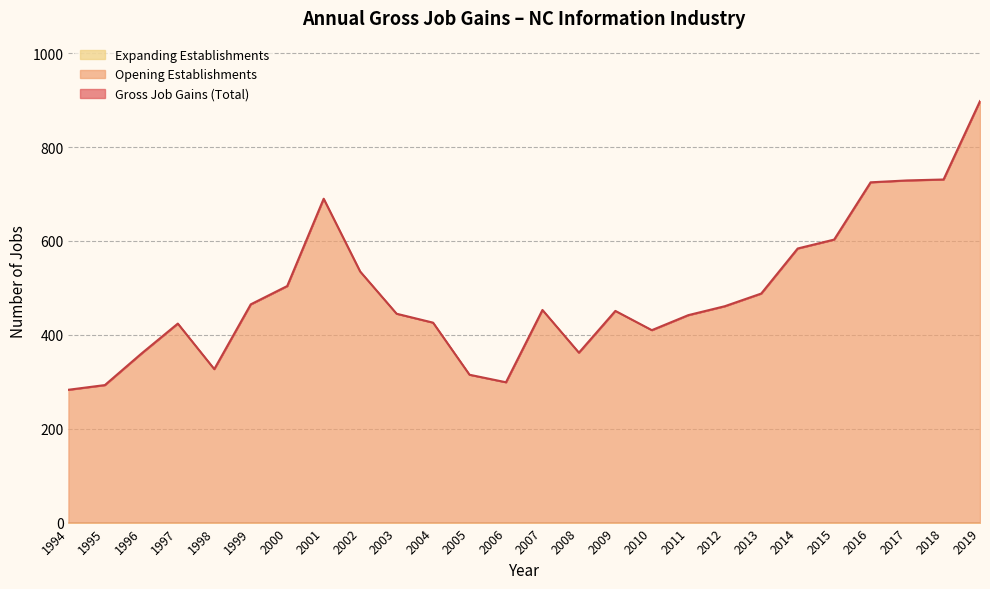

True or false: Gross Job Gains (Total) and Expanding Establishments cross at least once.

False